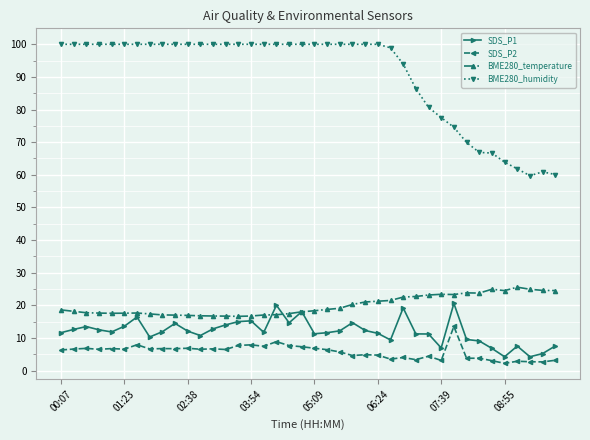

What is the highest value of the SDS_P1 series?

20.6